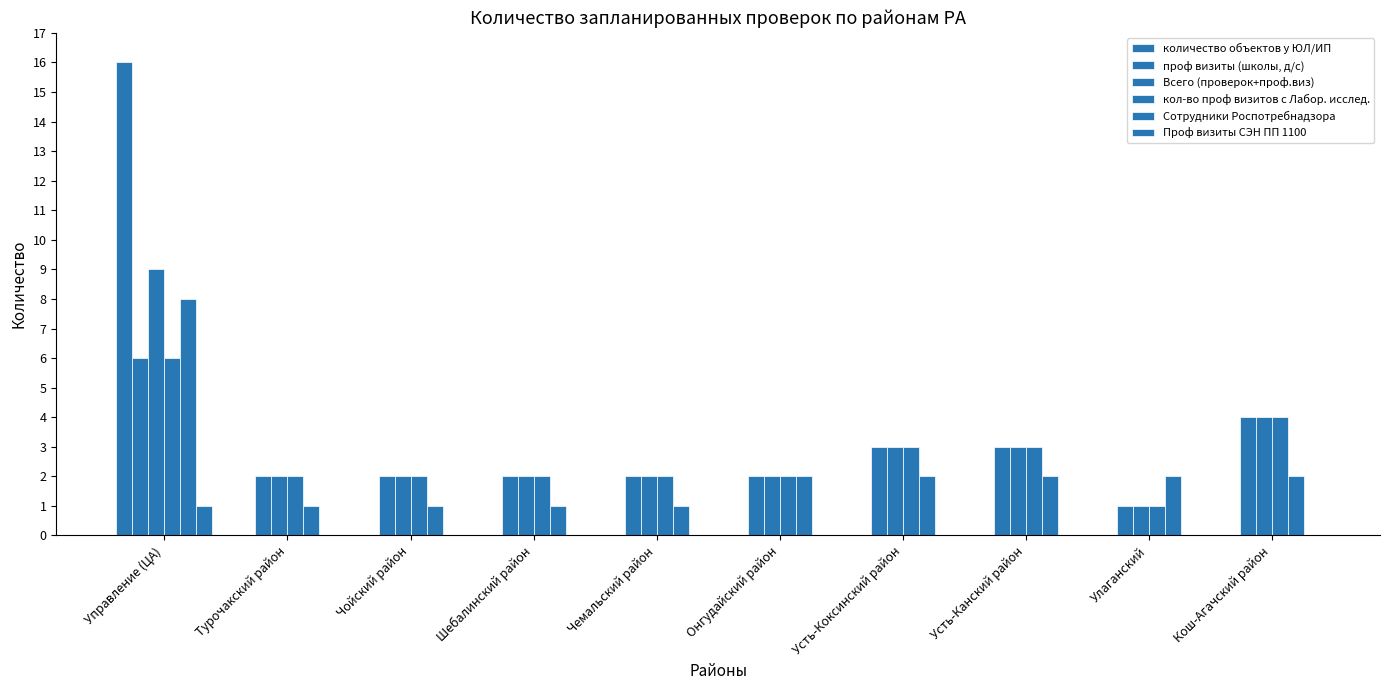

Is it true that проф визиты (школы, д/с) equals 2 at Управление (ЦА)?

False